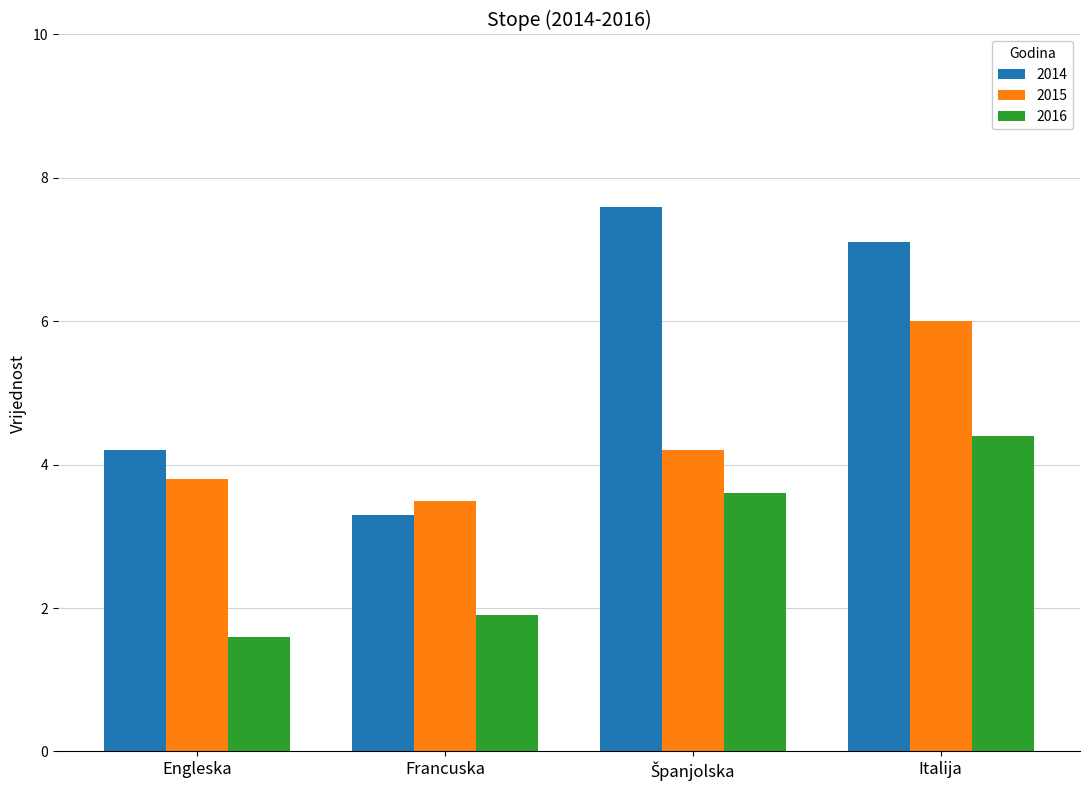

What is the label of the 1st bar from the right?

Italija